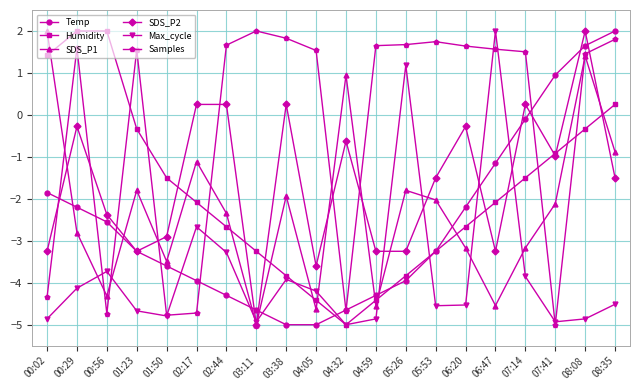

What is the difference between the highest and lowest values at 04:32?

5.9